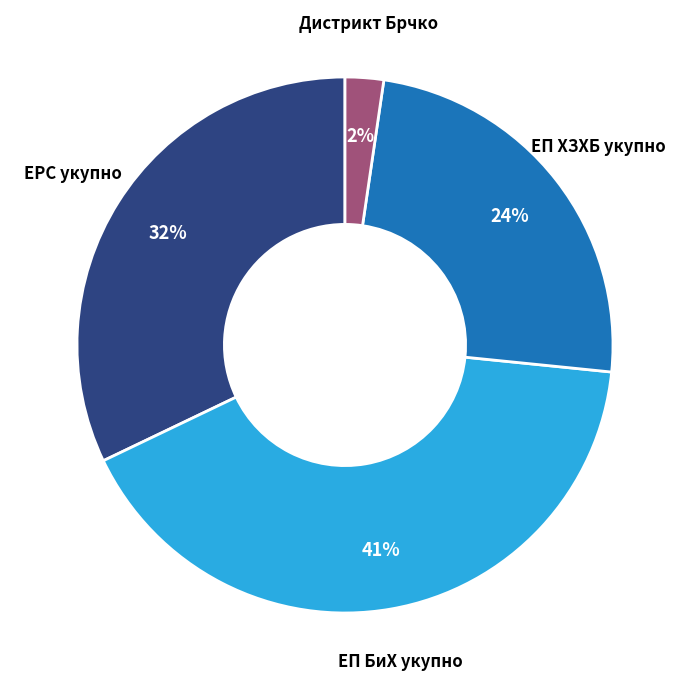

To the nearest percent, what is the average slice percentage?

25%